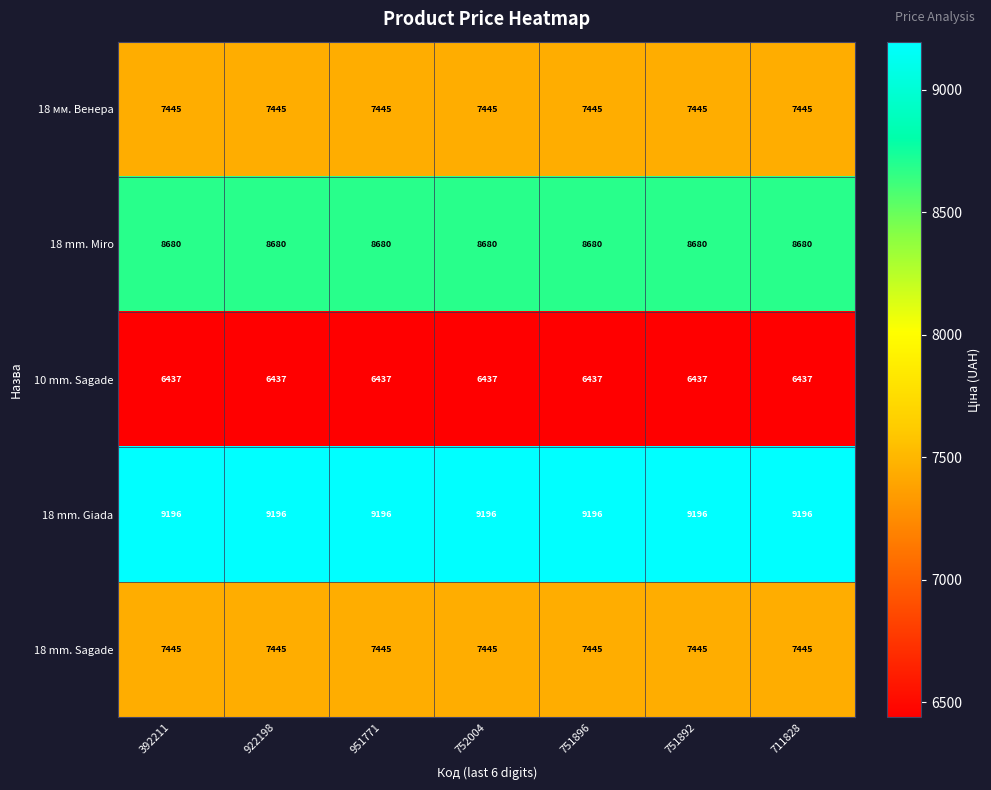

True or false: 18 mm. Giada has a value of 9196 at 711828.

True